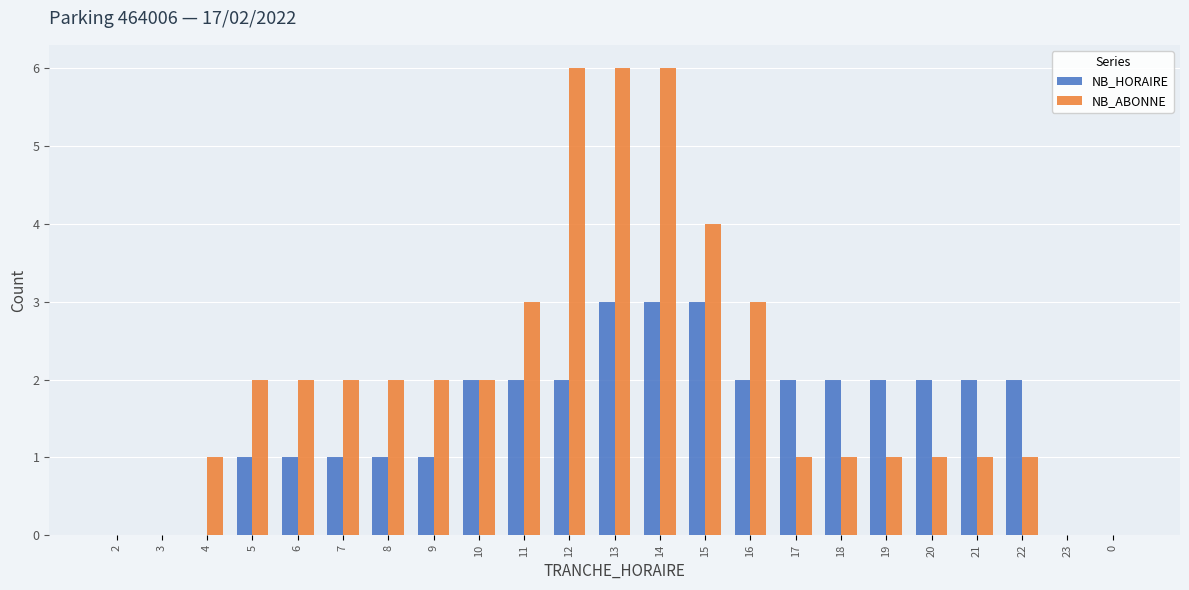

Is it true that NB_ABONNE equals 1 at 19?

True